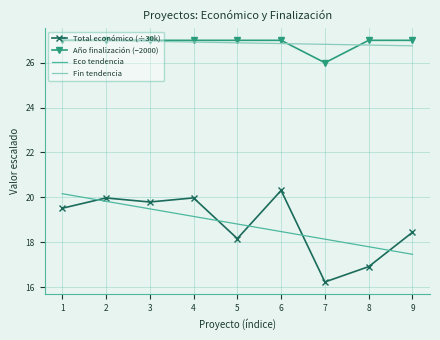

At how many categories does at least one series exceed 26?

9